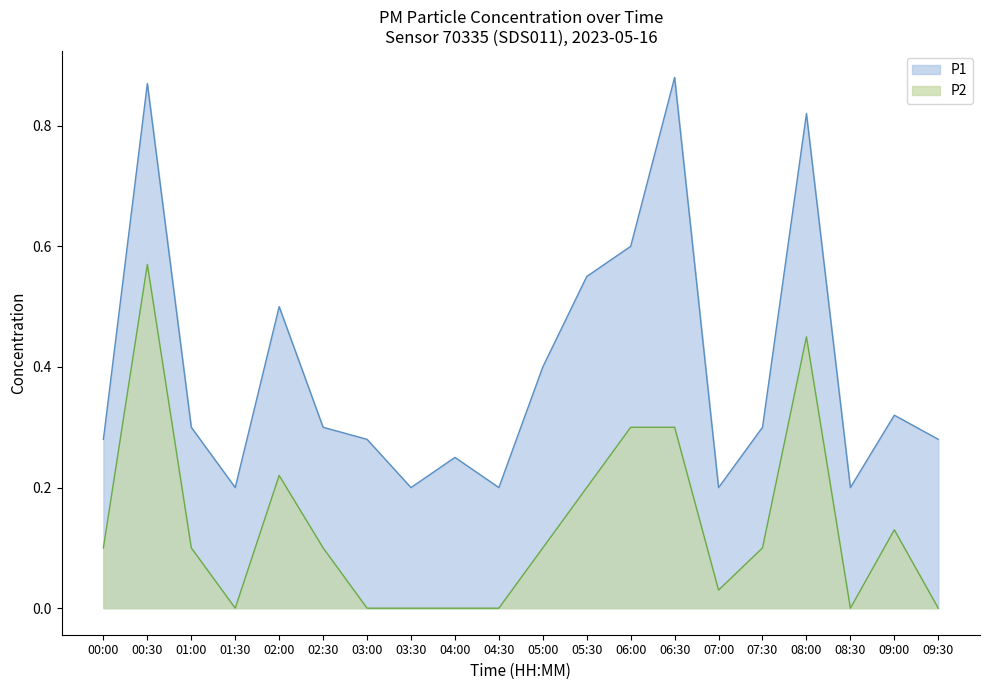

What is the maximum value shown in the chart?

0.9